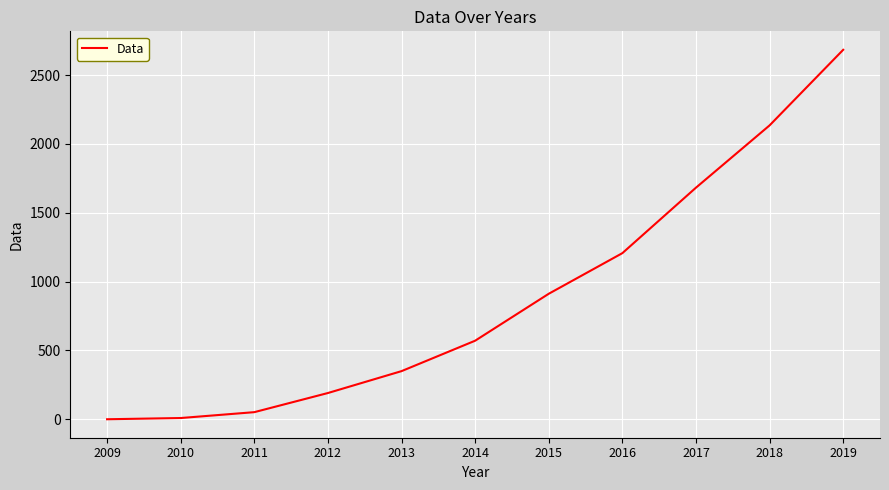

Approximately how many times larger is the value at 2015 compared to 2010?

97.4